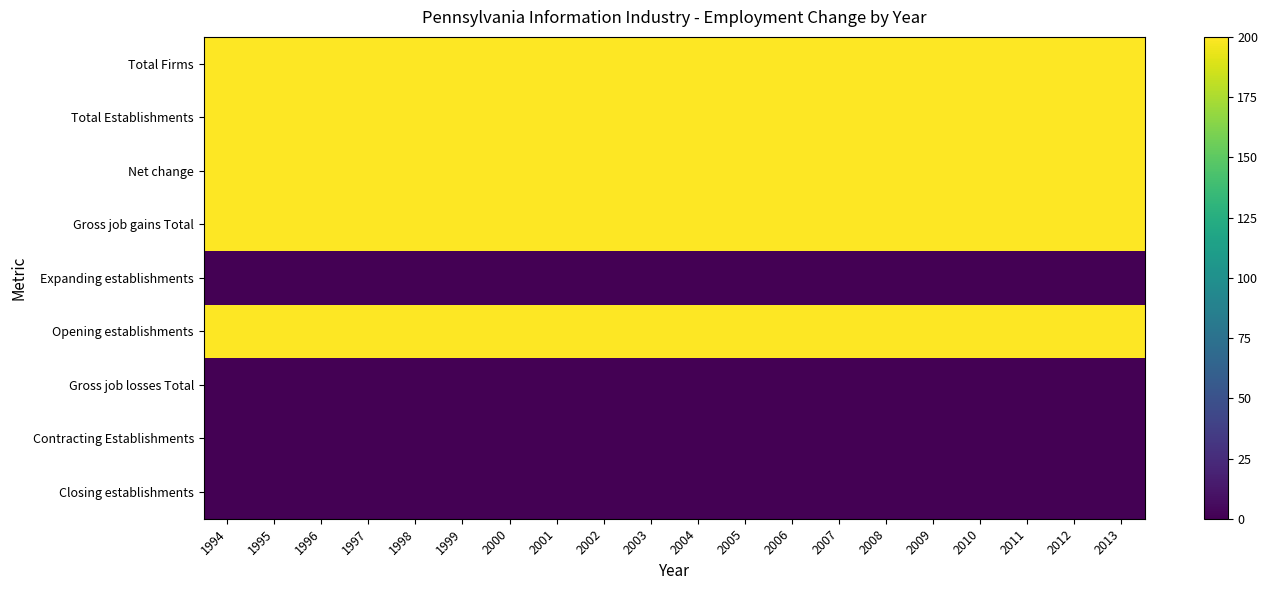

How many distinct data groups are displayed?

9